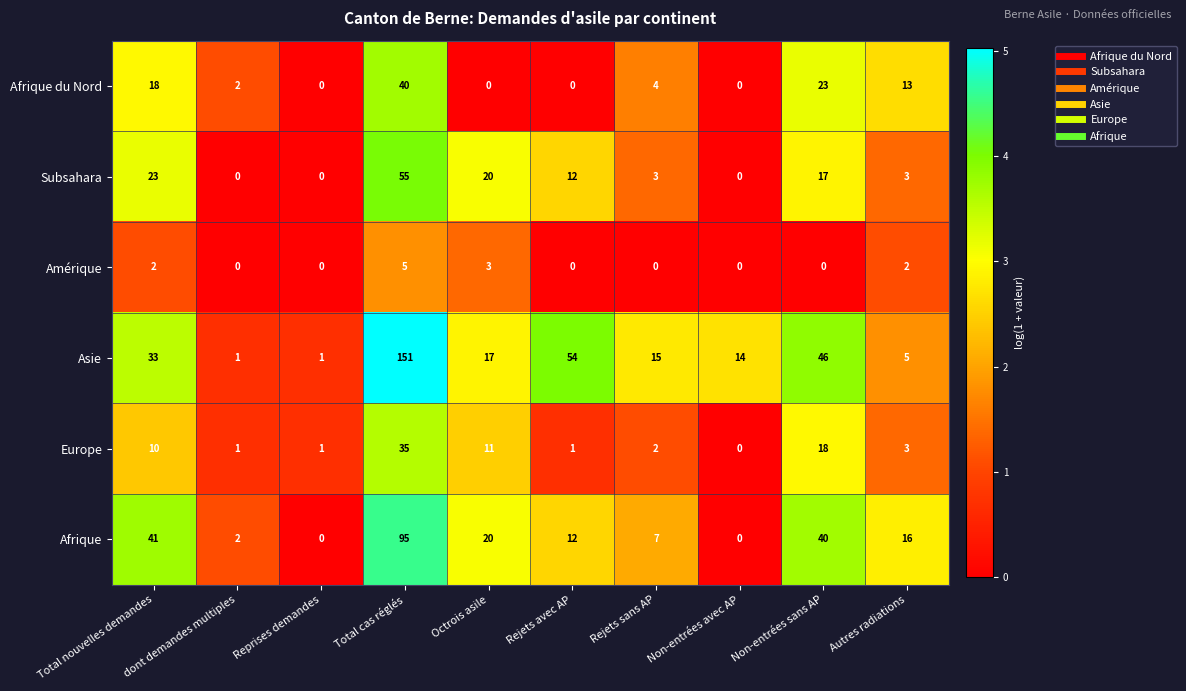

What is the difference between the highest and lowest values at Non-entrées sans AP?

46